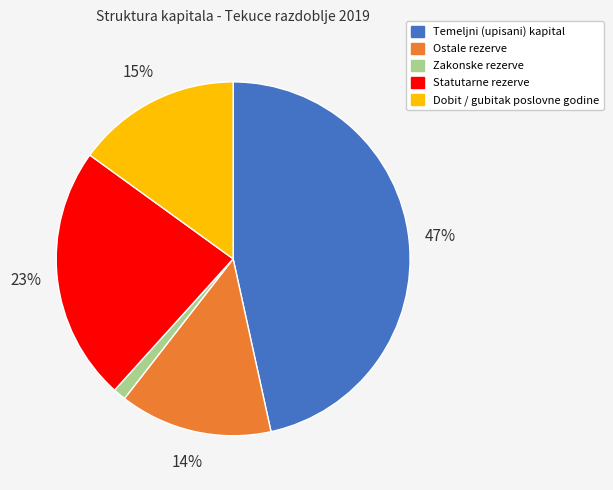

What is the ratio of the value at Temeljni (upisani) kapital to the value at Dobit / gubitak poslovne godine?

3.1